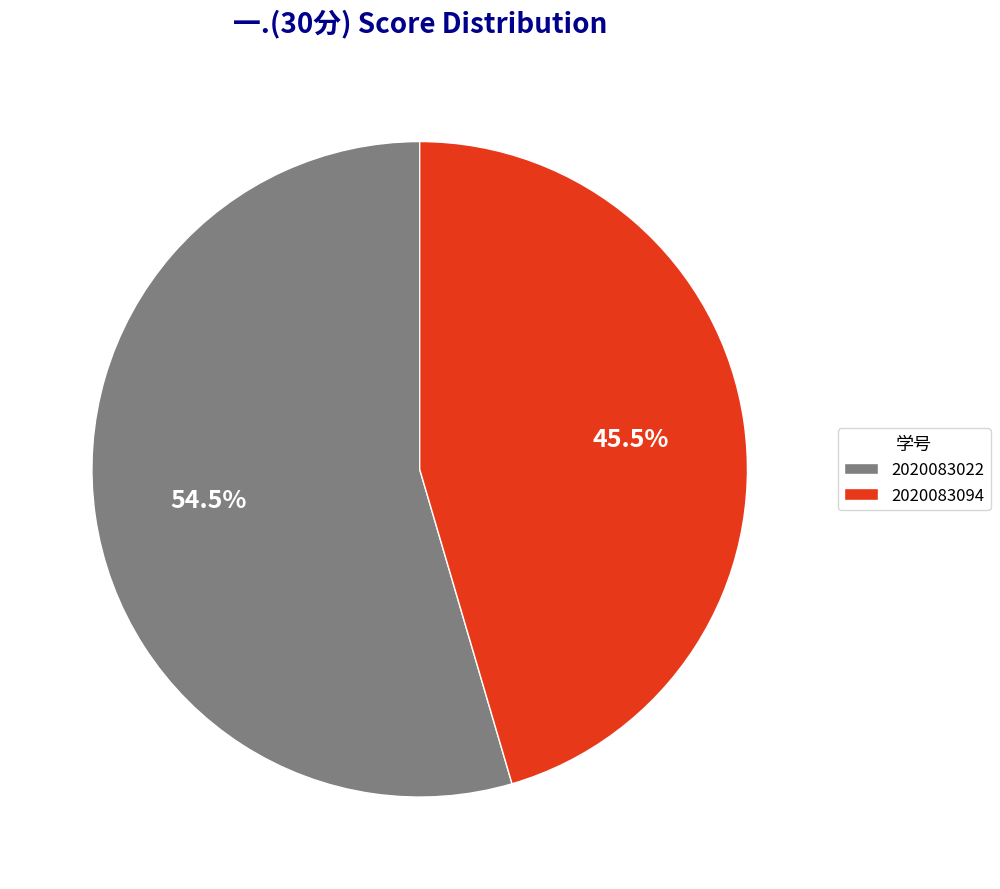

Count the number of slices in the pie.

2